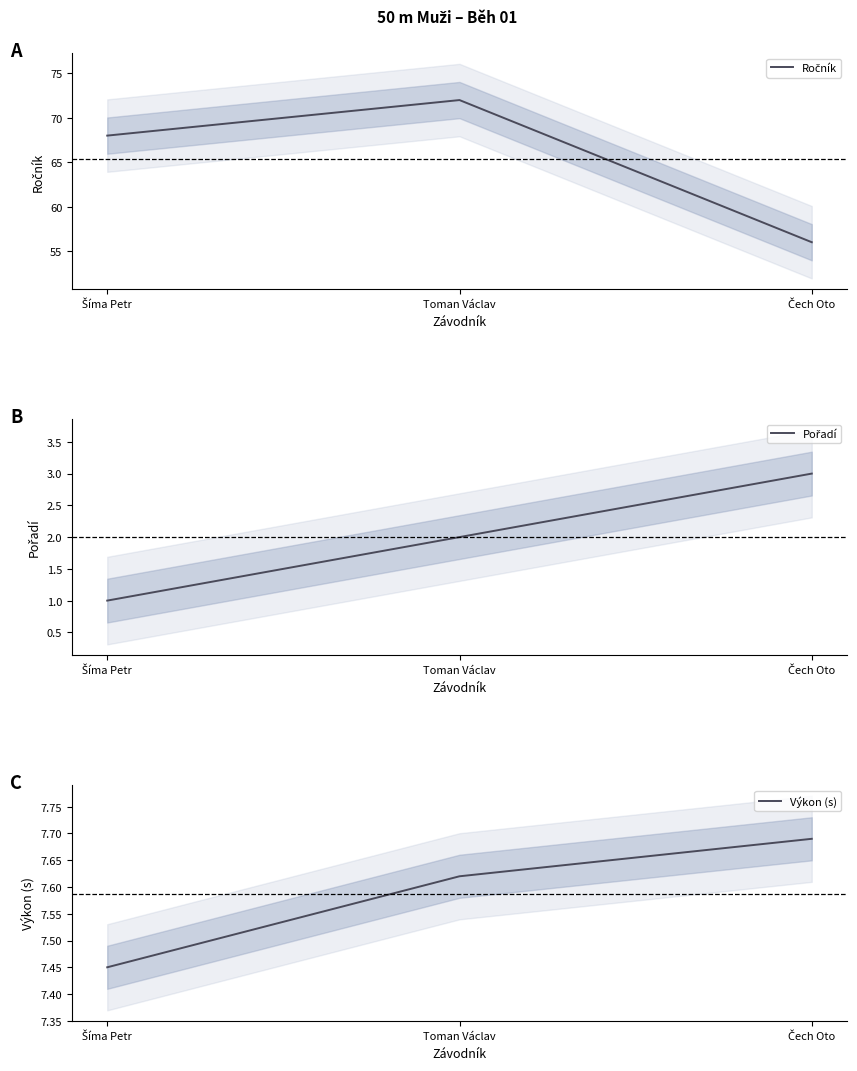

How many lines are shown in the chart?

3